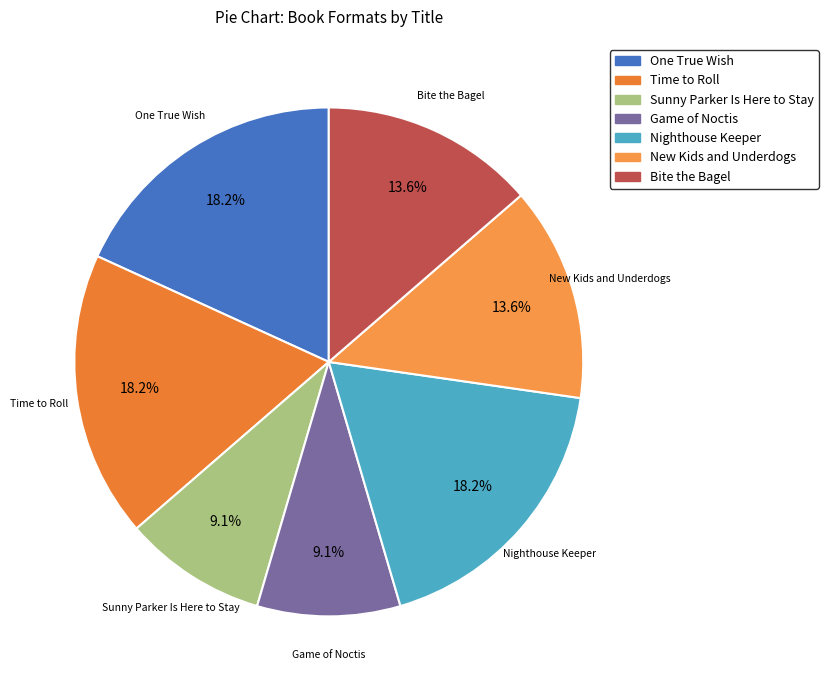

Combined, do Time to Roll and Sunny Parker Is Here to Stay account for over 50%?

No